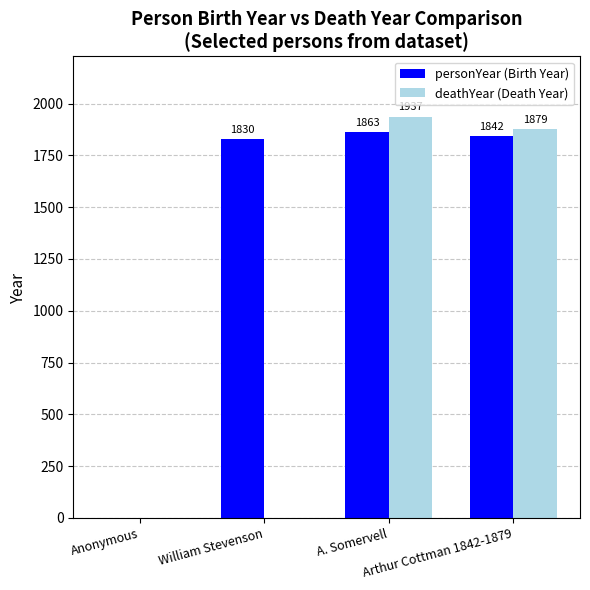

How many values in personYear (Birth Year) are above zero?

3